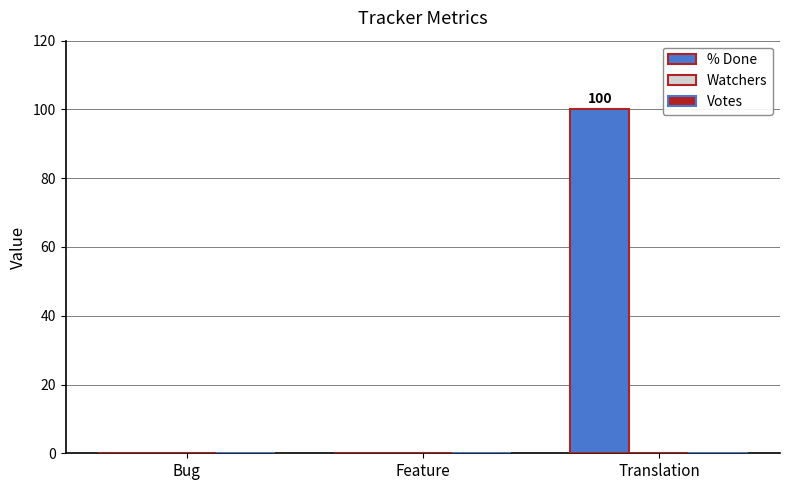

How many distinct data groups are displayed?

1